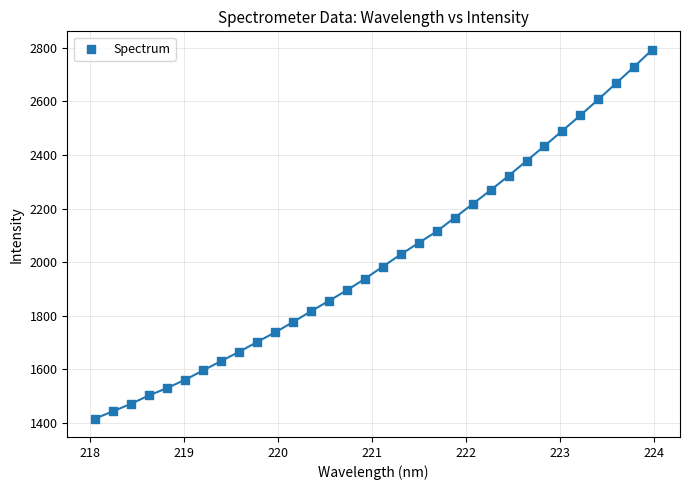

What is the range of Y values (max minus min)?

1375.0